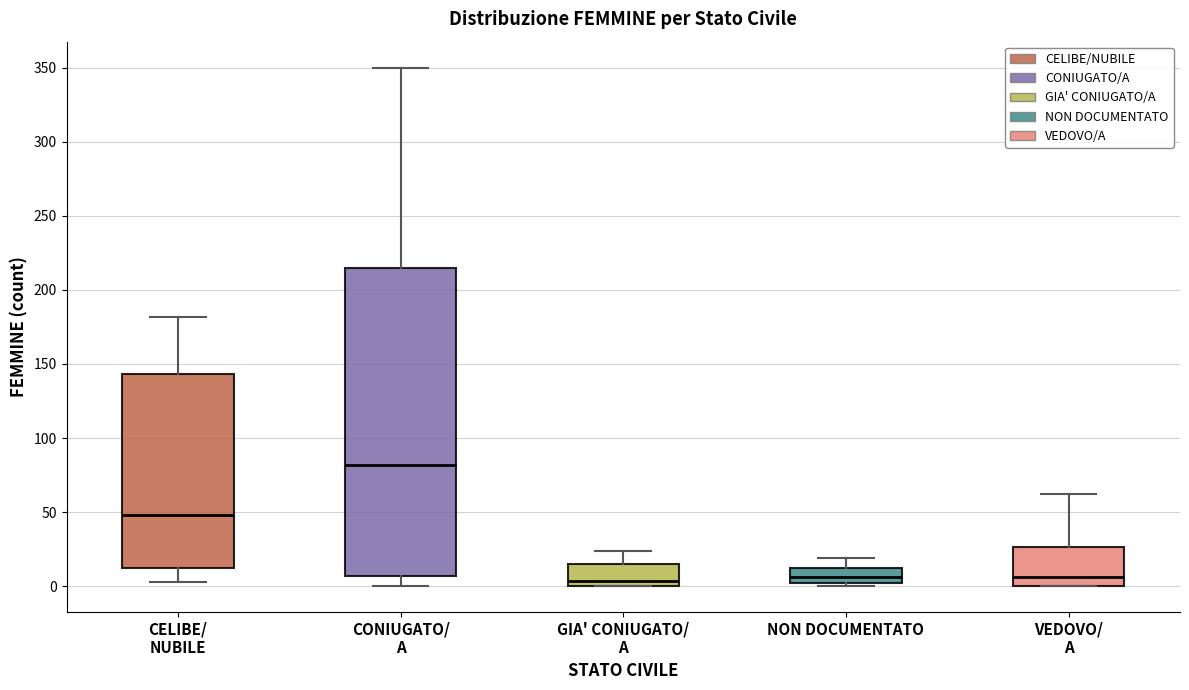

Comparing the boxes themselves (not the whiskers), which one is the tallest?

CONIUGATO/ A